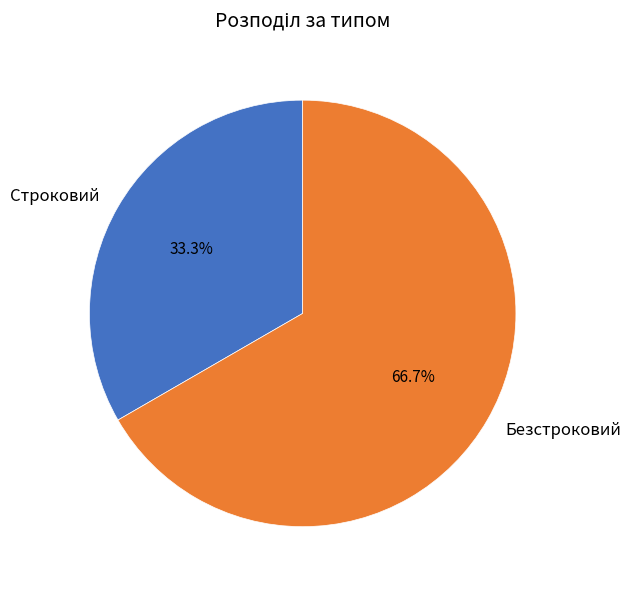

How much of the chart is everything except Строковий?

66.7%